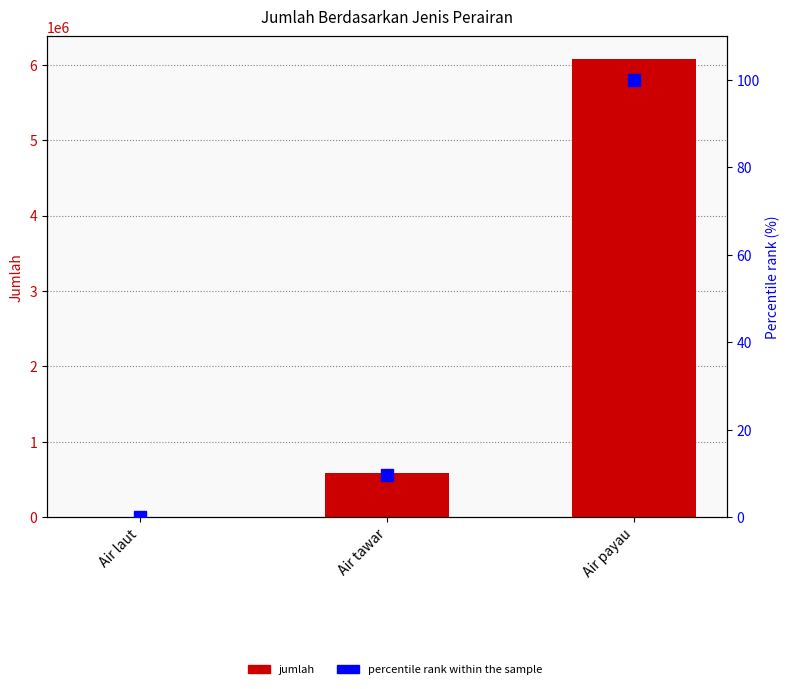

What is the total value across all series at Air tawar?

586549.7